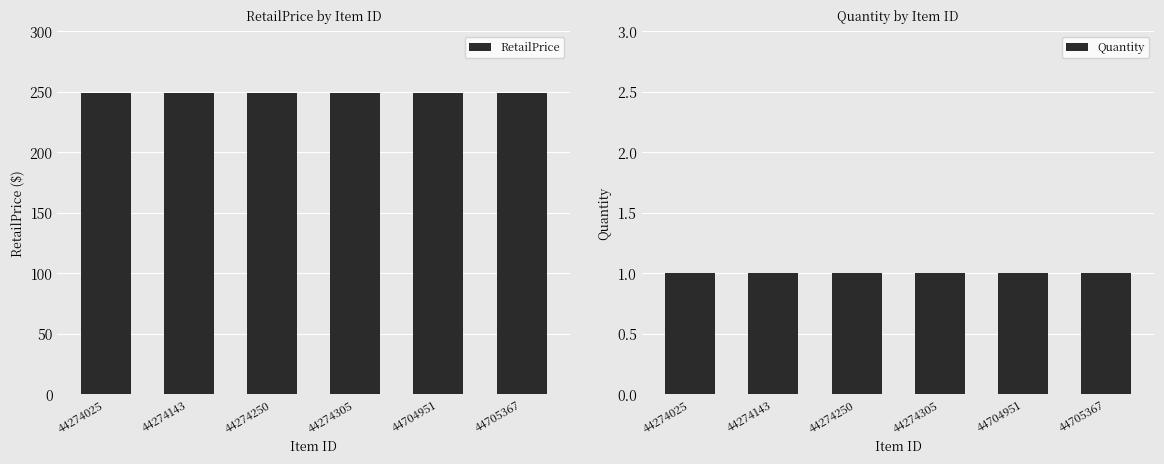

What is the difference between the highest and lowest values at 44274025?

248